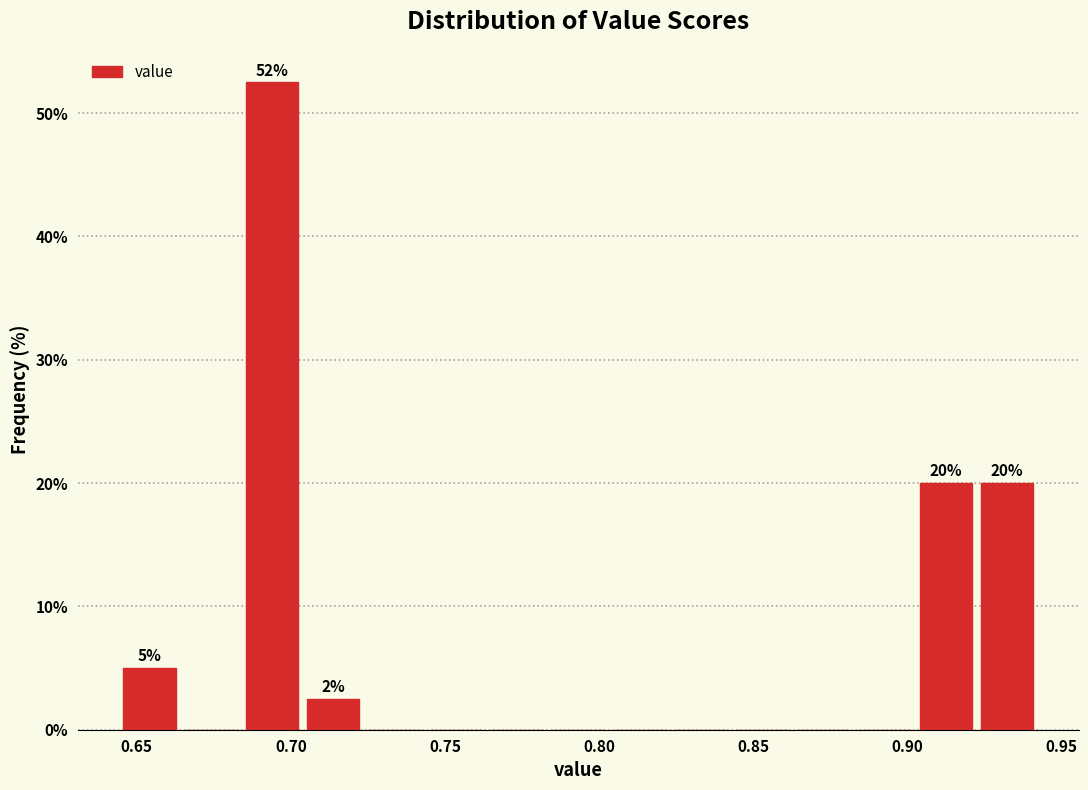

Read against the x-axis, roughly where is the centre of the tallest bar?

0.695